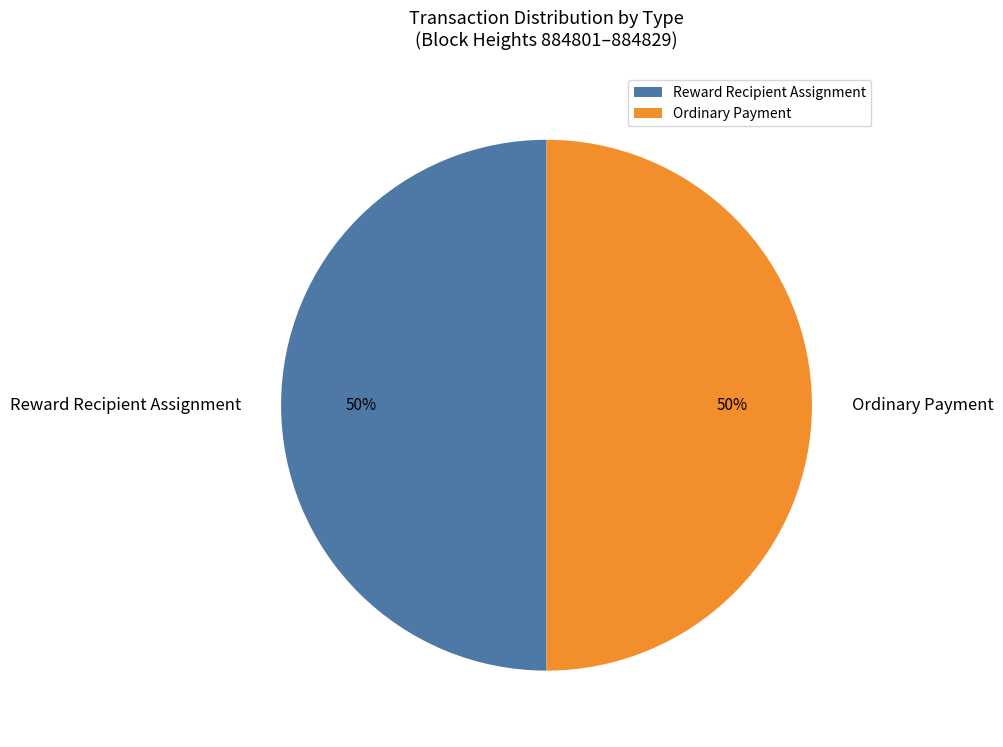

The Ordinary Payment slice represents 50% of the pie. True or false?

True